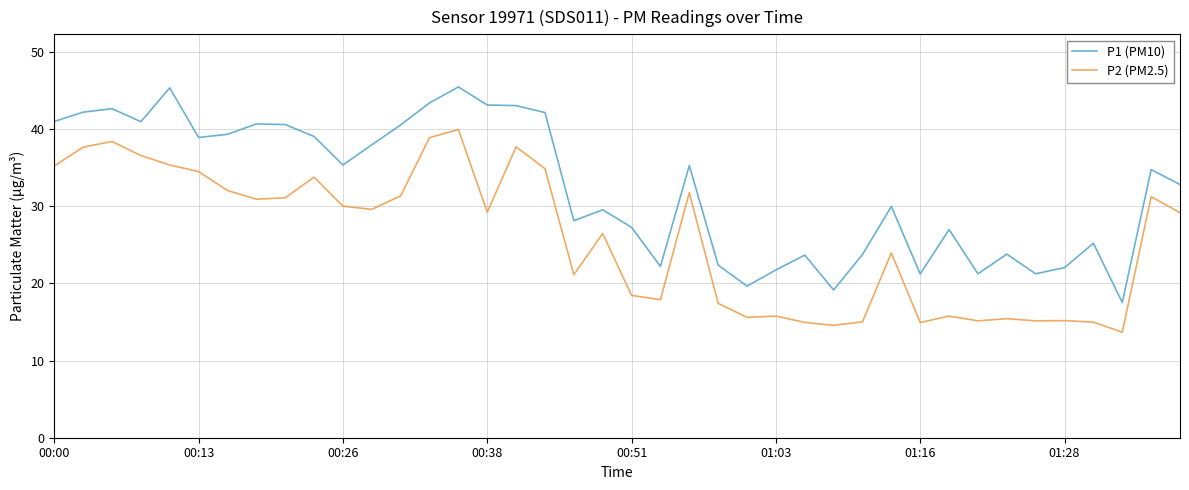

What is the maximum value shown in the chart?

45.5